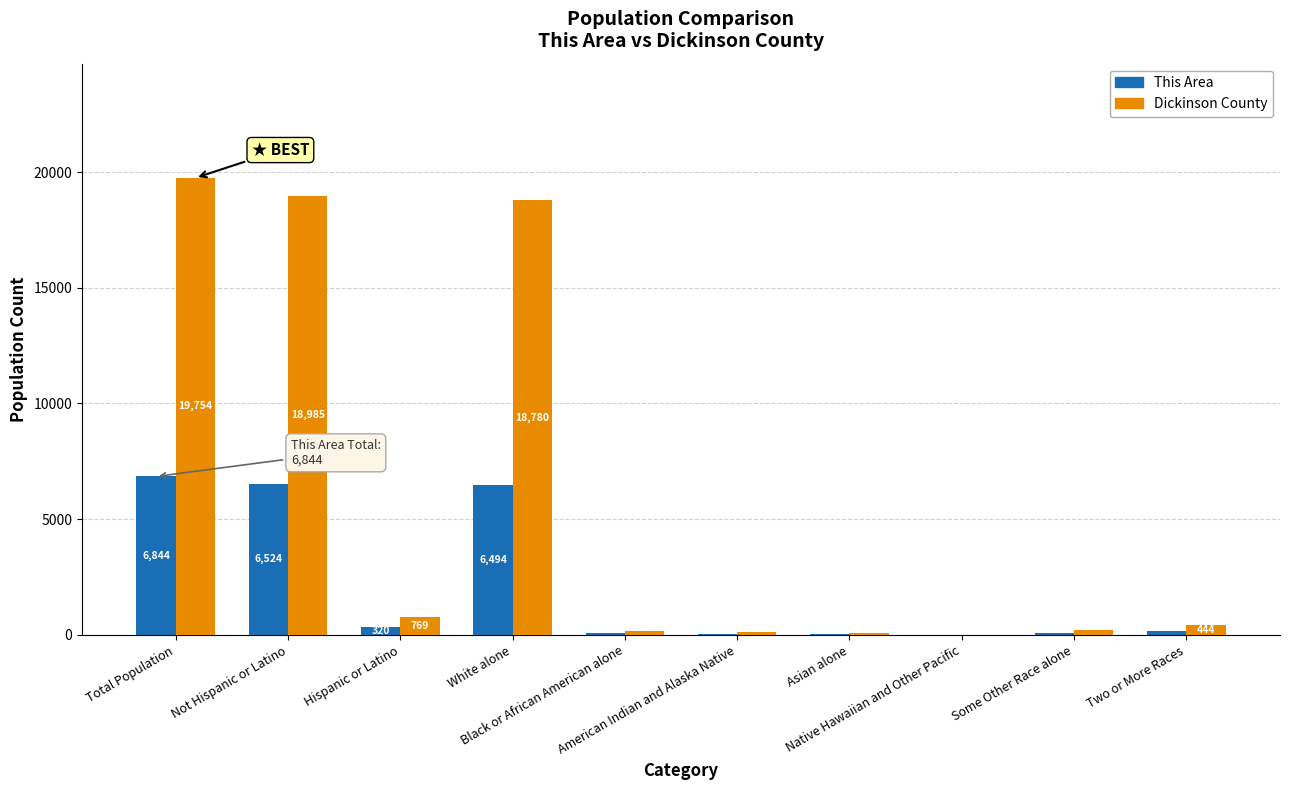

Which series has the largest total across all categories?

Dickinson County